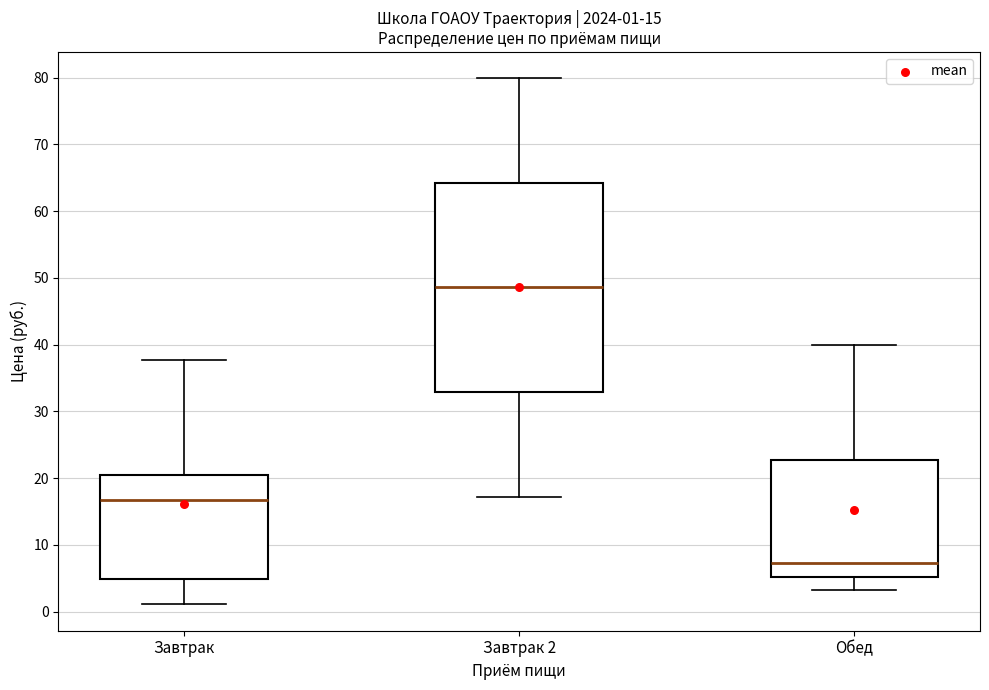

Which box has the highest median line?

Завтрак 2